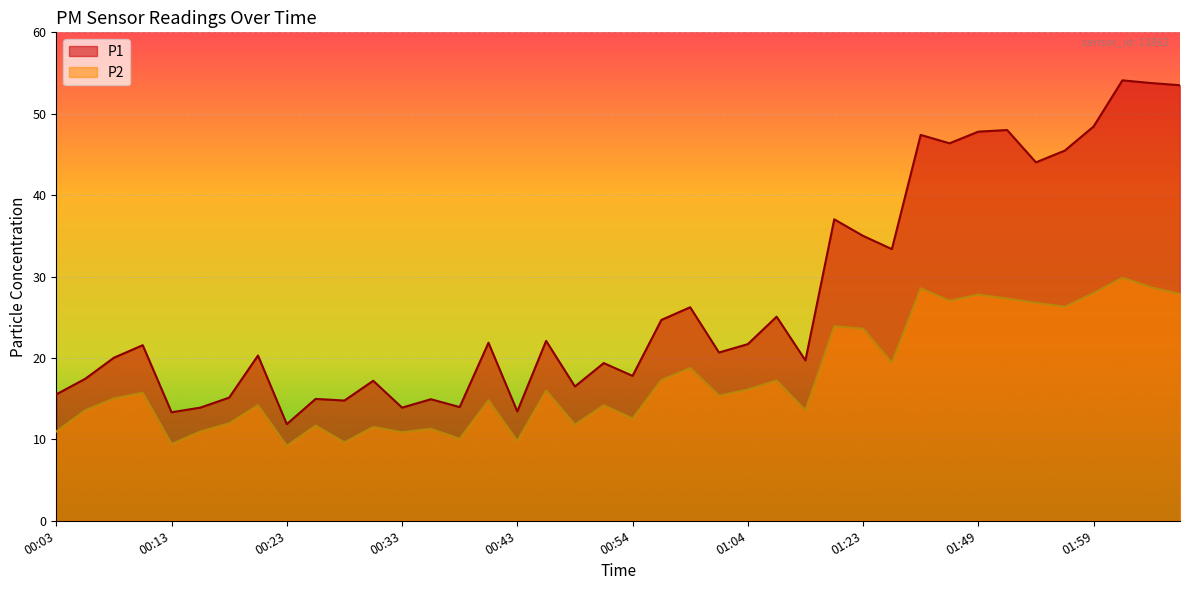

How many lines are shown in the chart?

2